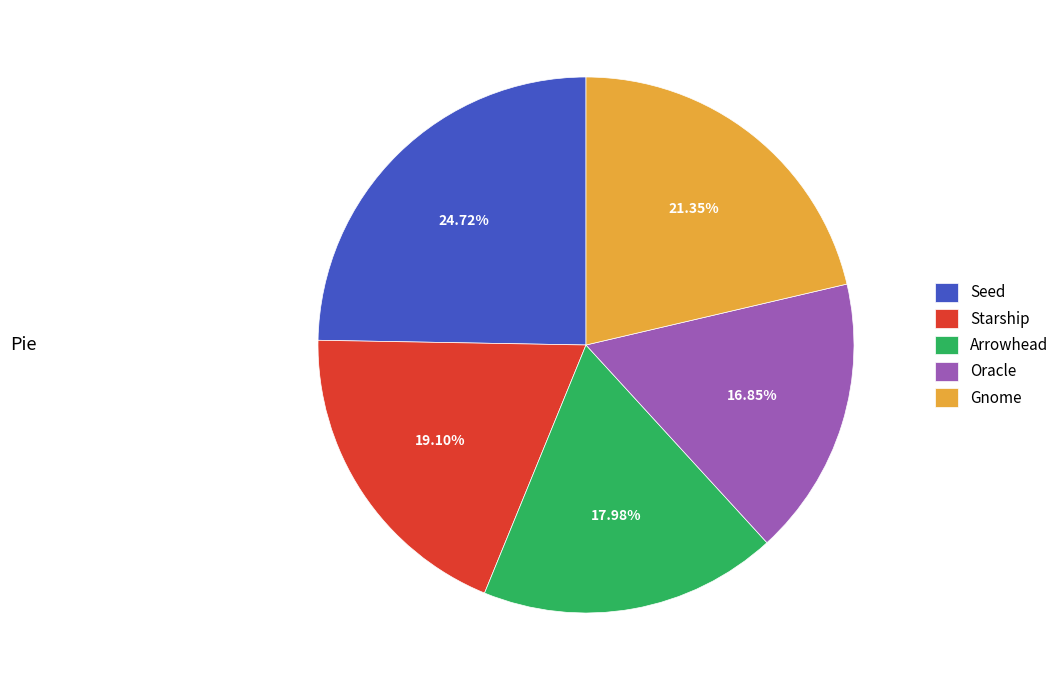

To the nearest percent, what is the combined percentage of Seed and Starship?

44%